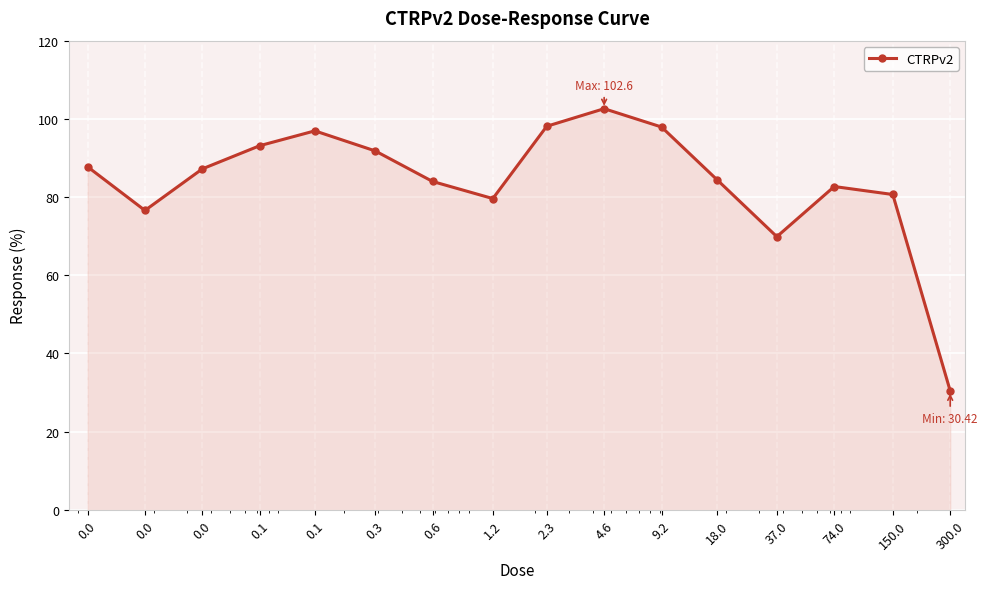

What is the greatest value displayed?

102.6